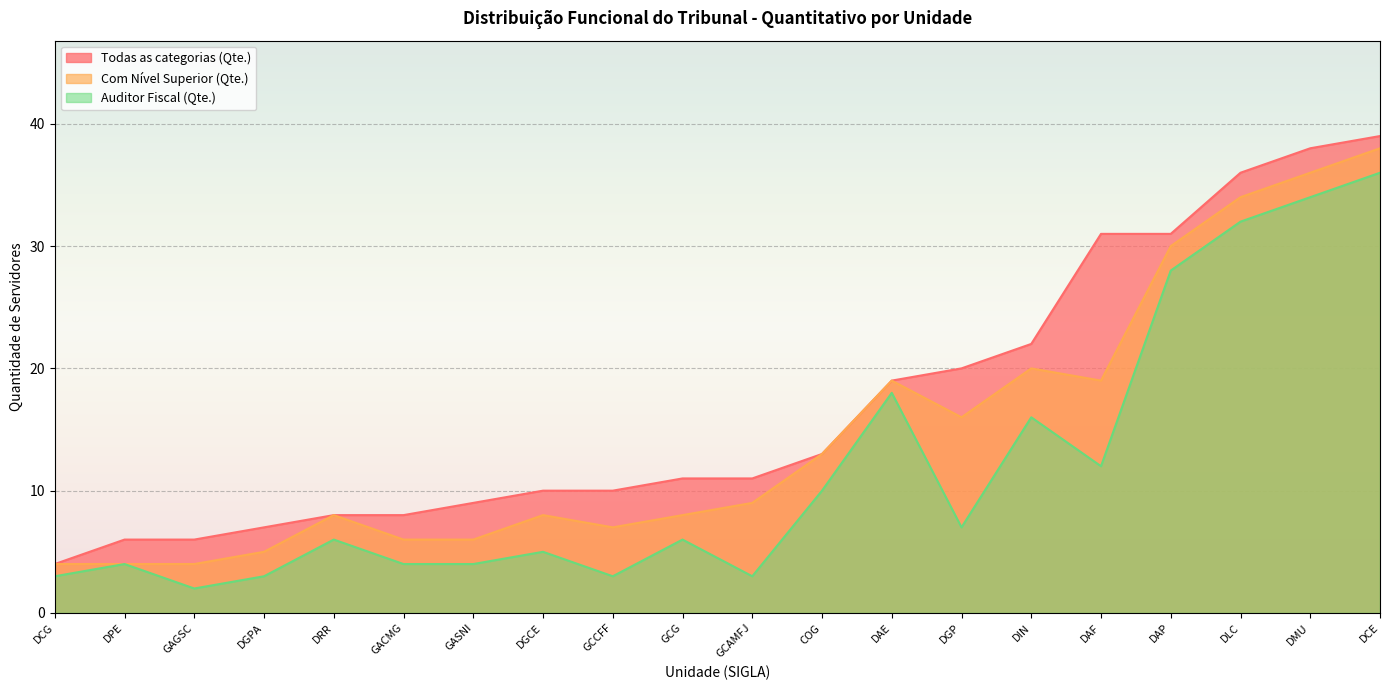

What position from the left is DAP?

17